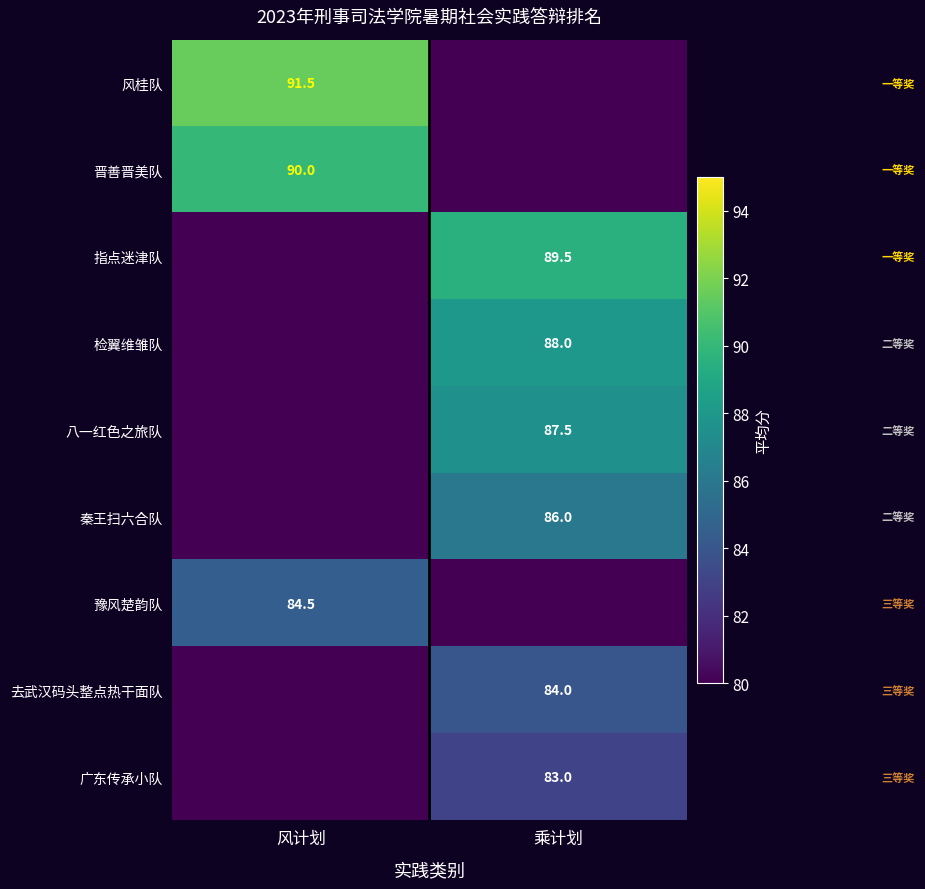

The value of 秦王扫六合队 at 乘计划 is 119.6. True or false?

False